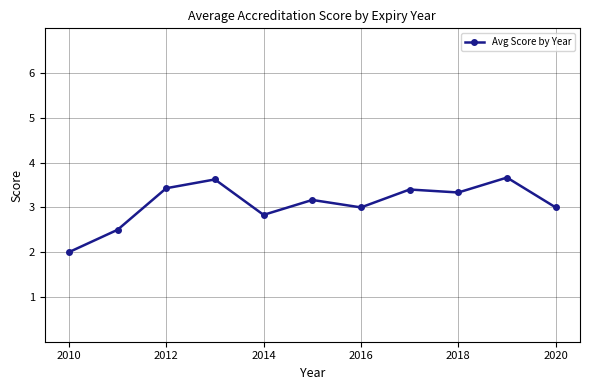

What is the value of the 4th point from the left?

3.6